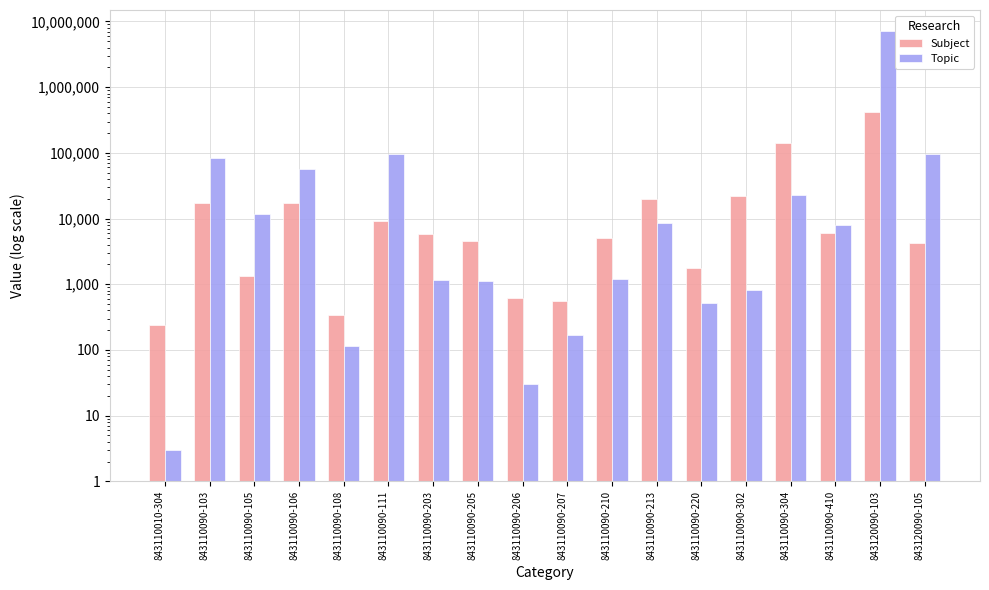

How many bars are there in each group?

2